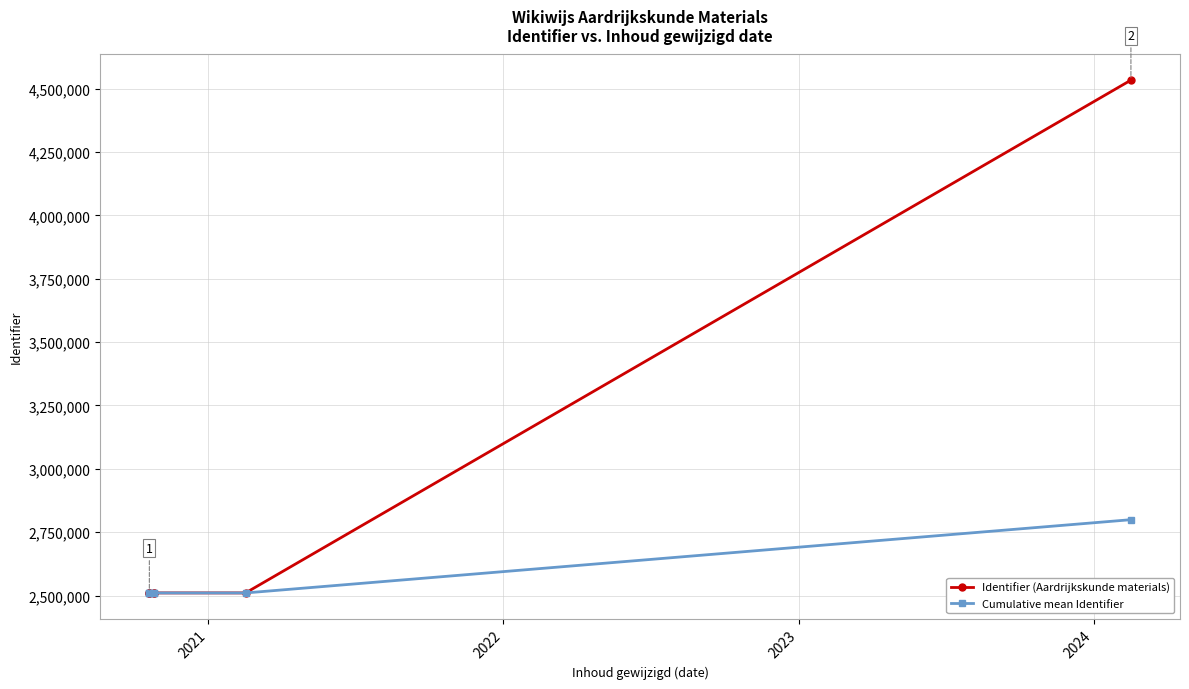

True or false: Cumulative mean Identifier and Identifier (Aardrijkskunde materials) intersect in this chart.

False